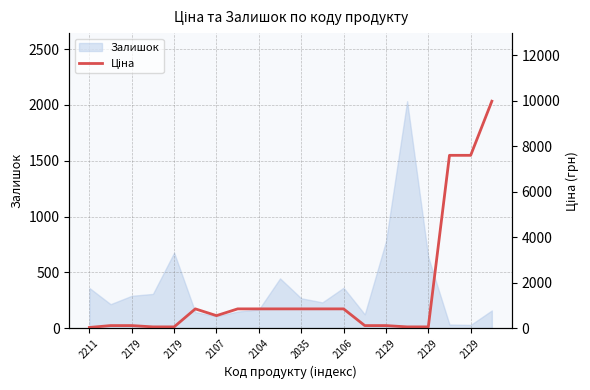

Between 2035 and 2104, which is larger?

2035